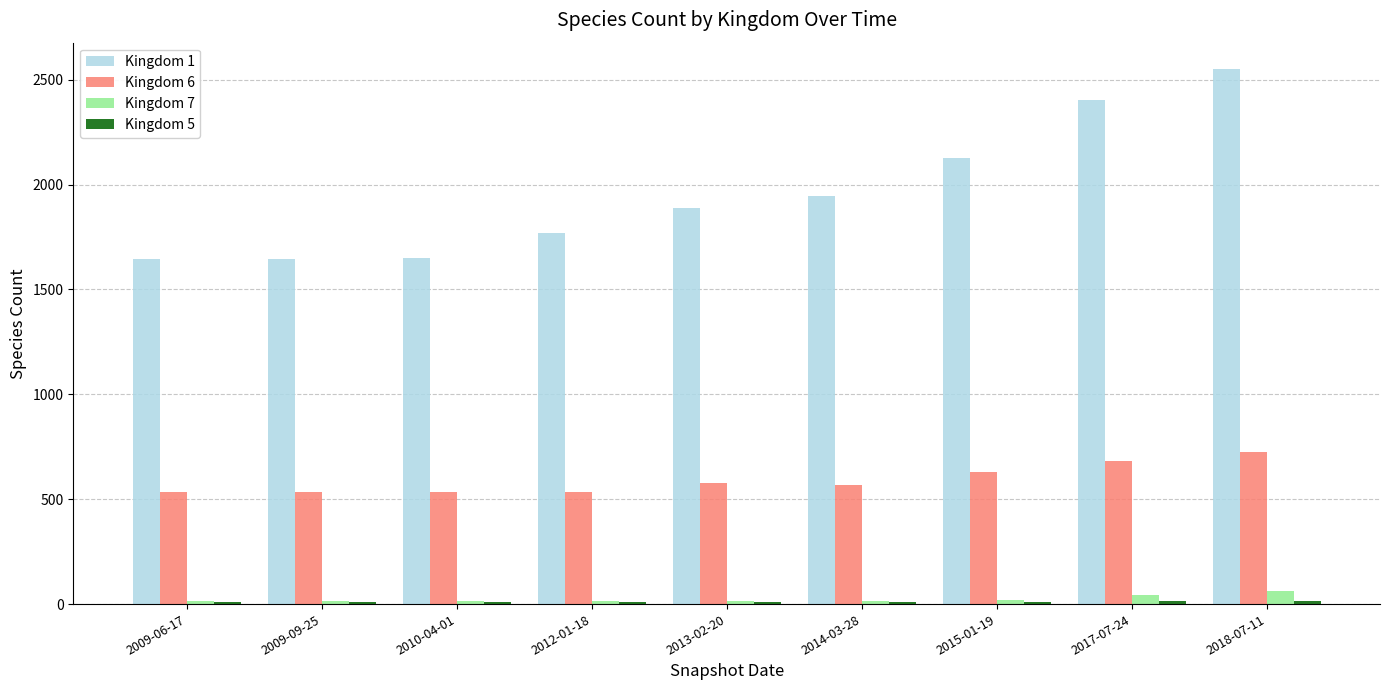

How many groups of bars are there?

9